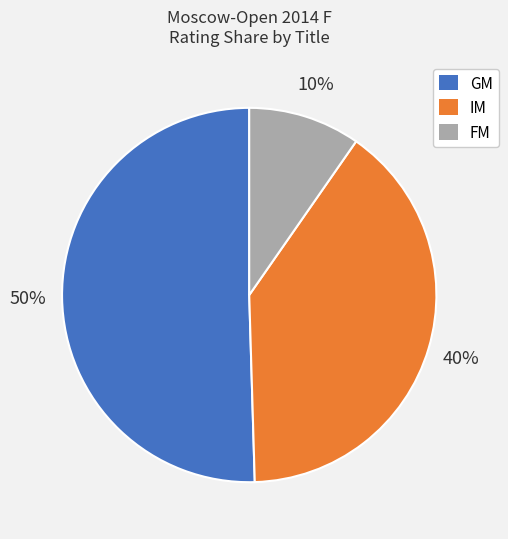

To the nearest percent, what is the average slice percentage?

33%